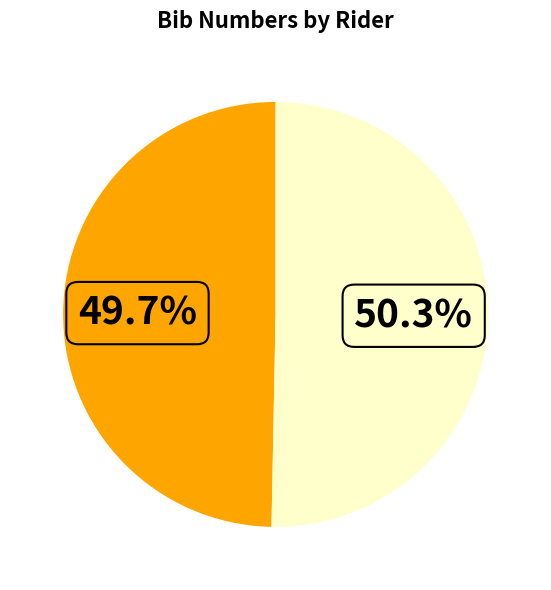

How many segments does this pie chart have?

2